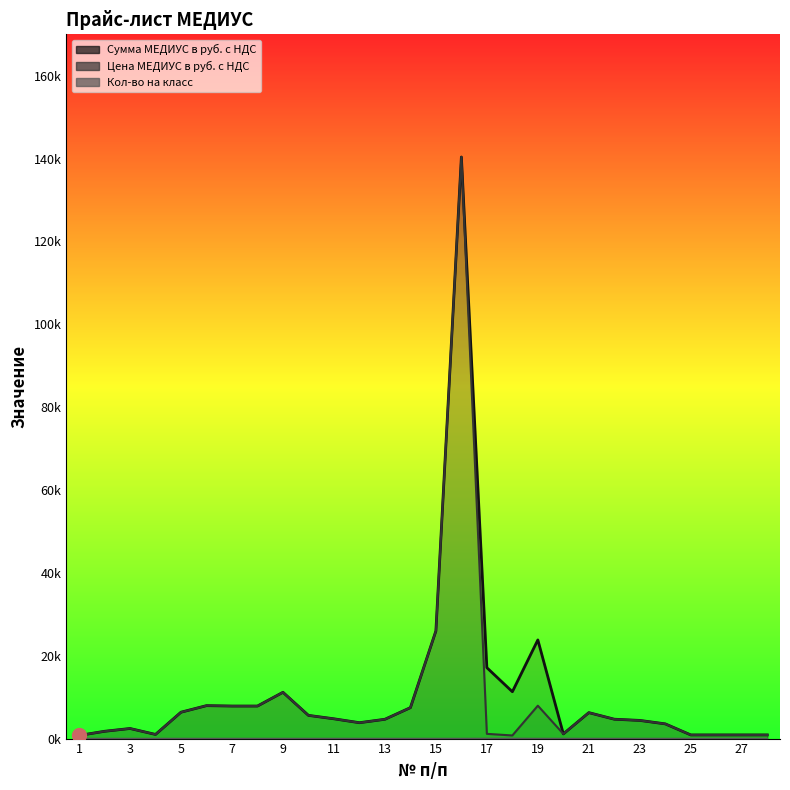

How many values in the Сумма МЕДИУС в руб. с НДС series exceed 4775?

13